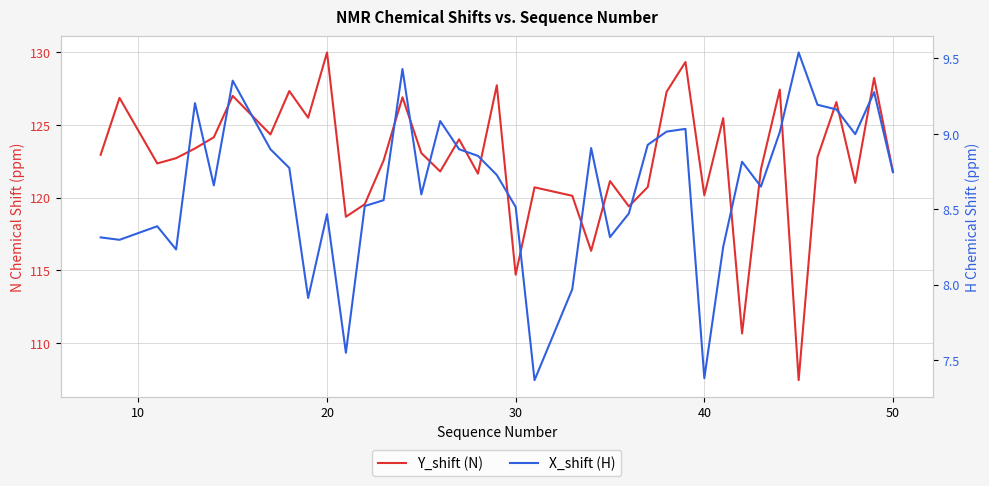

List the series in order of their peak value, highest first.

Y_shift (N), X_shift (H)